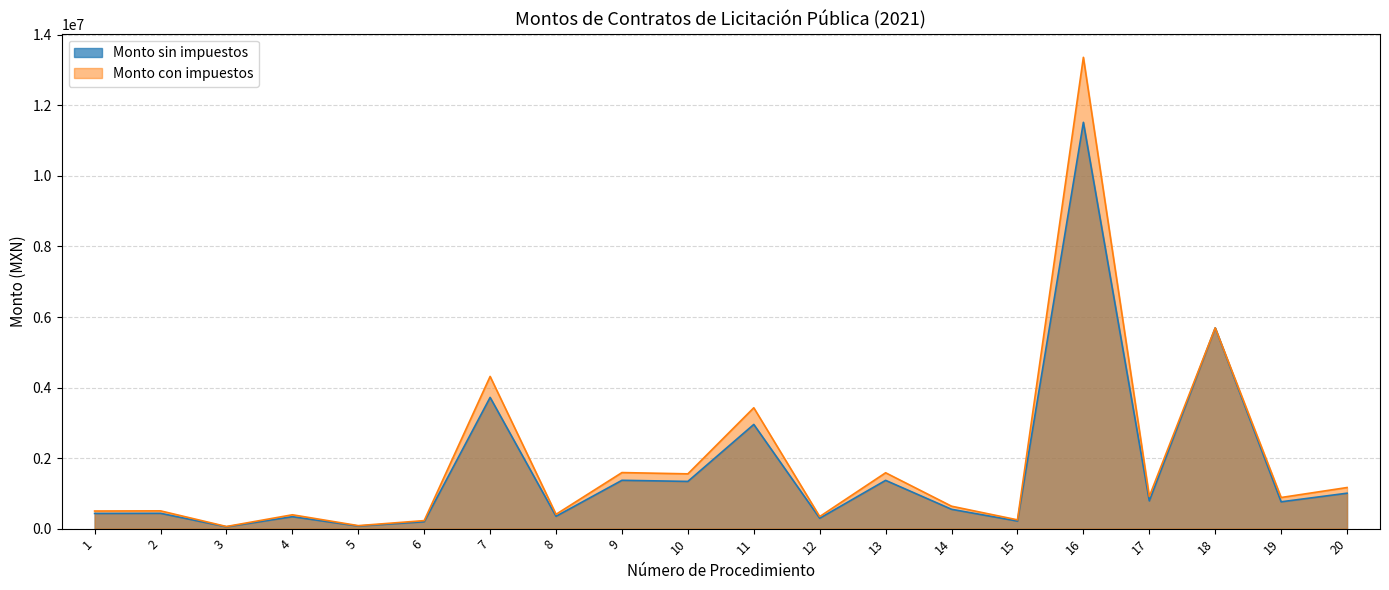

At which category does the chart reach its peak across all series?

16